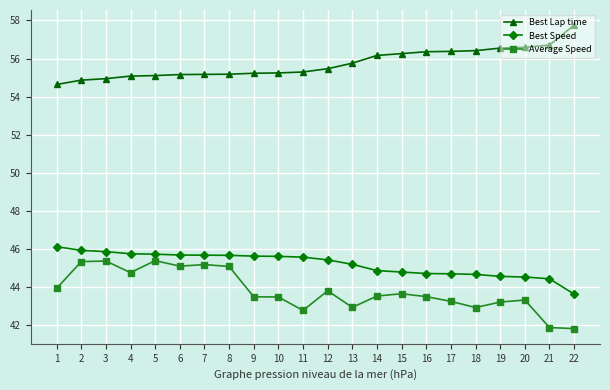

The Average Speed series shows 45.1 at 6. True or false?

True